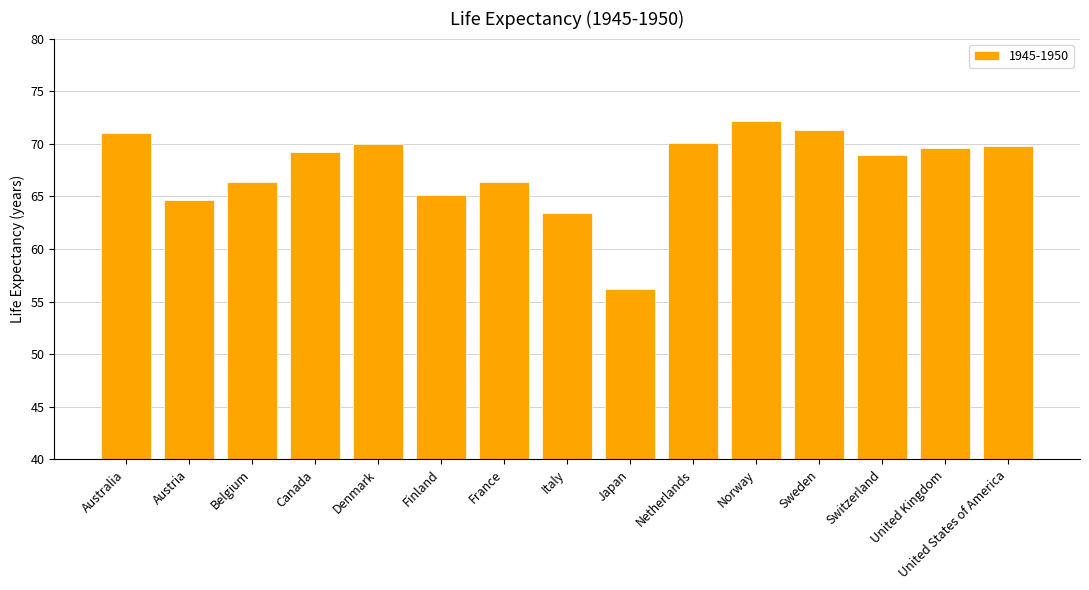

What is the value of the 9th bar from the left?

56.2